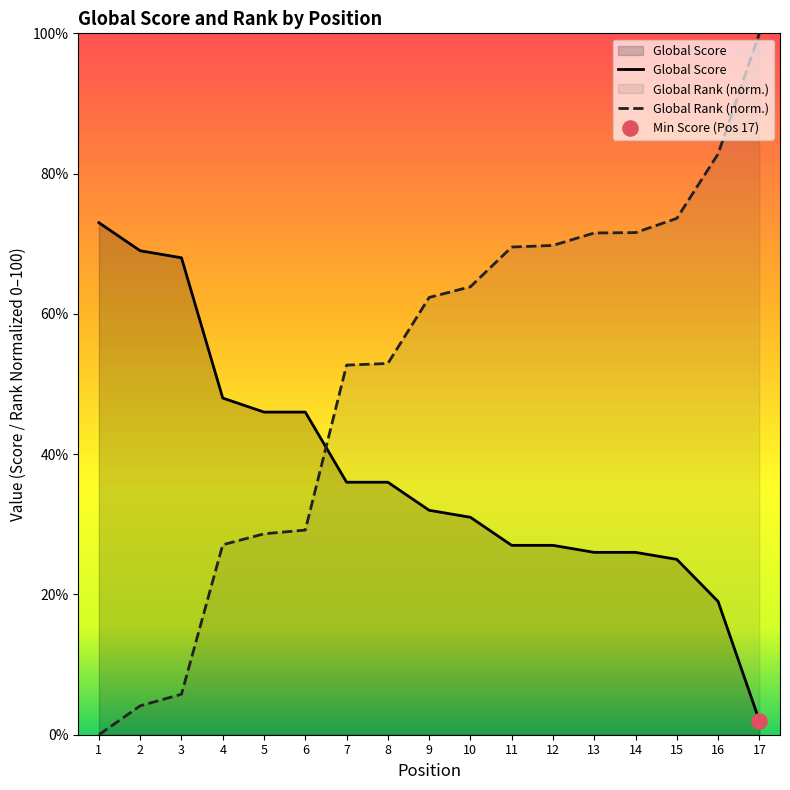

Which series contains the highest Y value?

Global Rank (normalized)